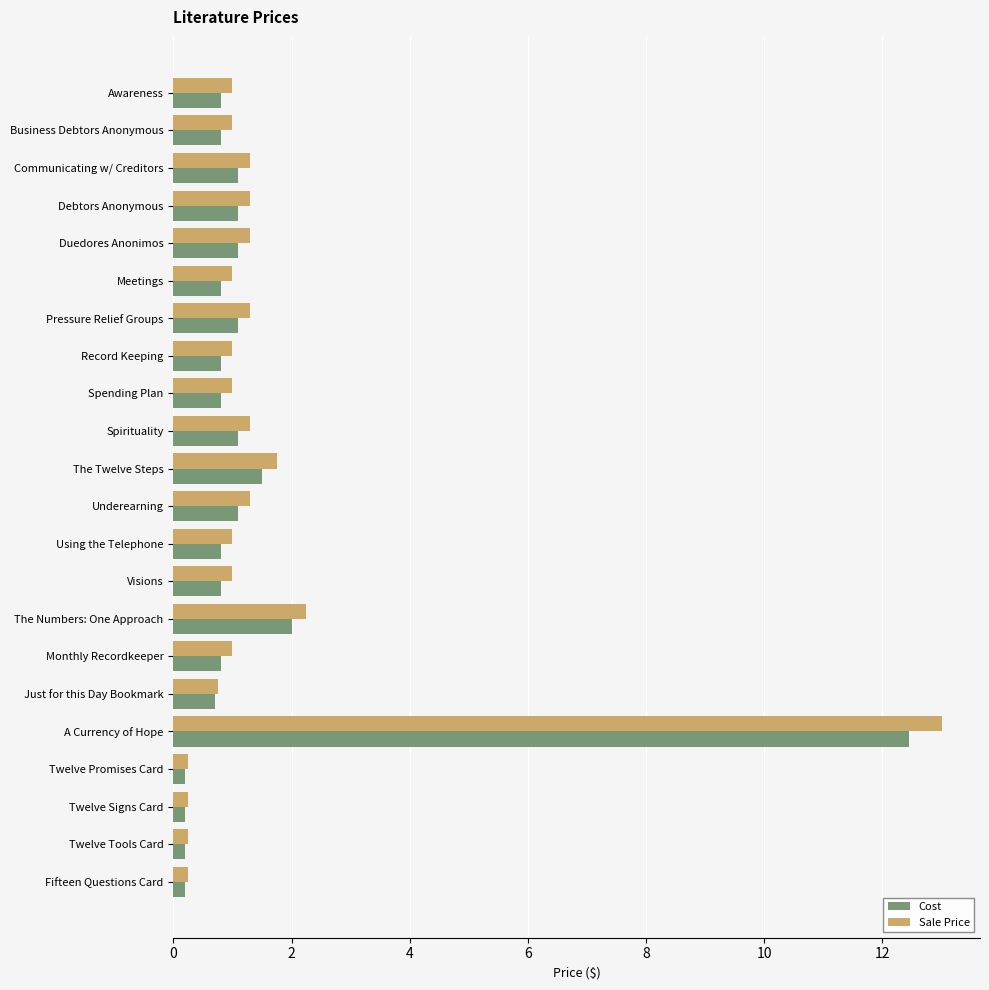

How many distinct data groups are displayed?

2